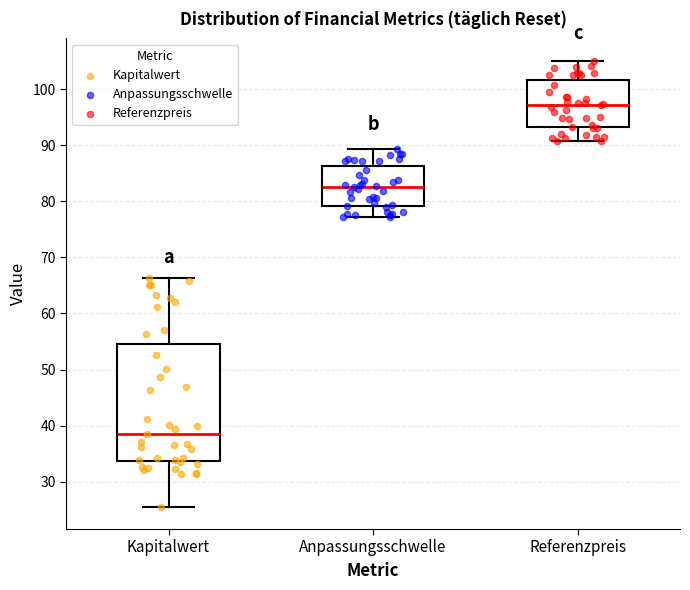

Where is the upper edge of the box for Anpassungsschwelle on the y-axis? The values are not printed on the chart, so give them approximately, as read against the axis.

86